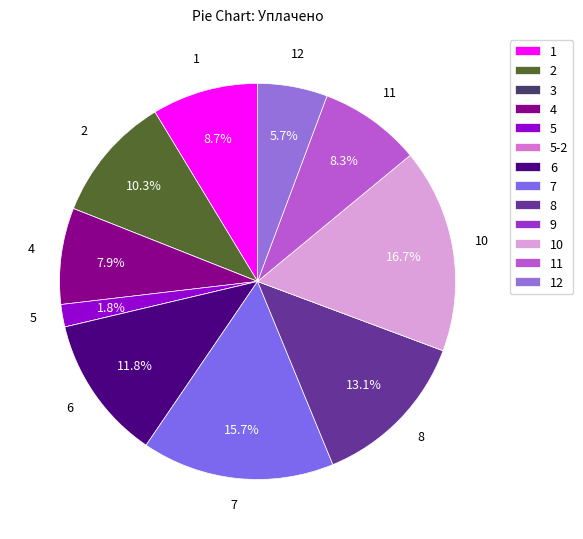

What is the smallest slice in the pie chart?

3